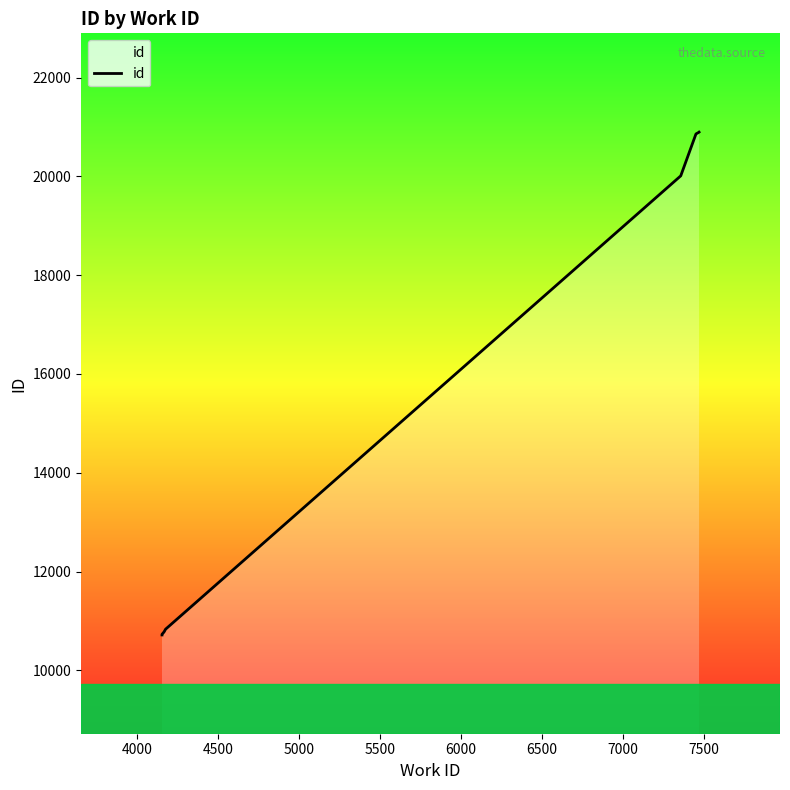

True or false: the data shows 26152 at 6500.

False